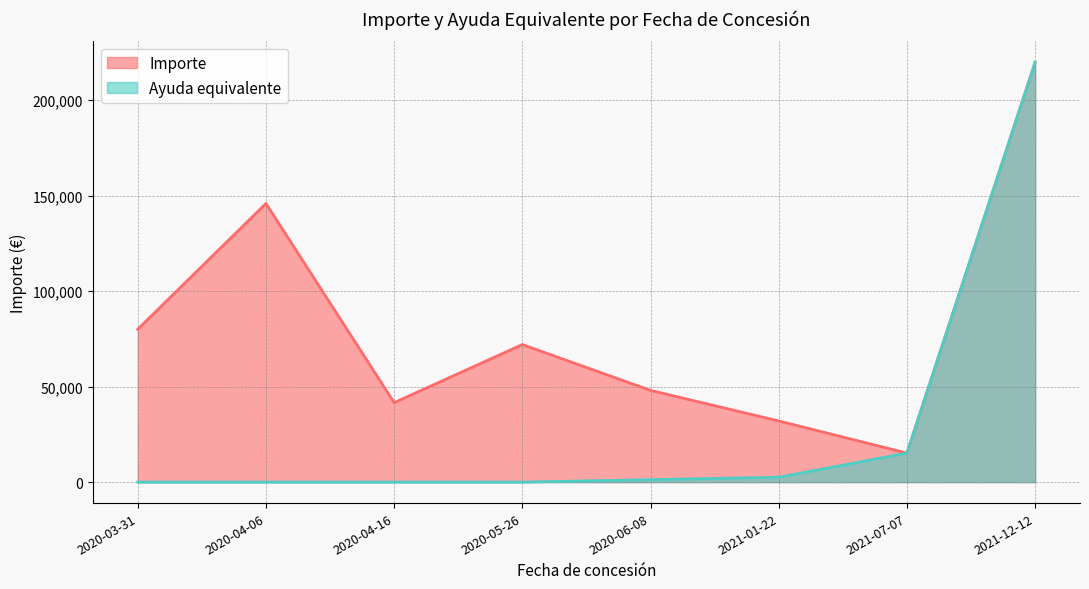

What is the difference between the maximum and minimum values in the Ayuda equivalente series?

219731.6